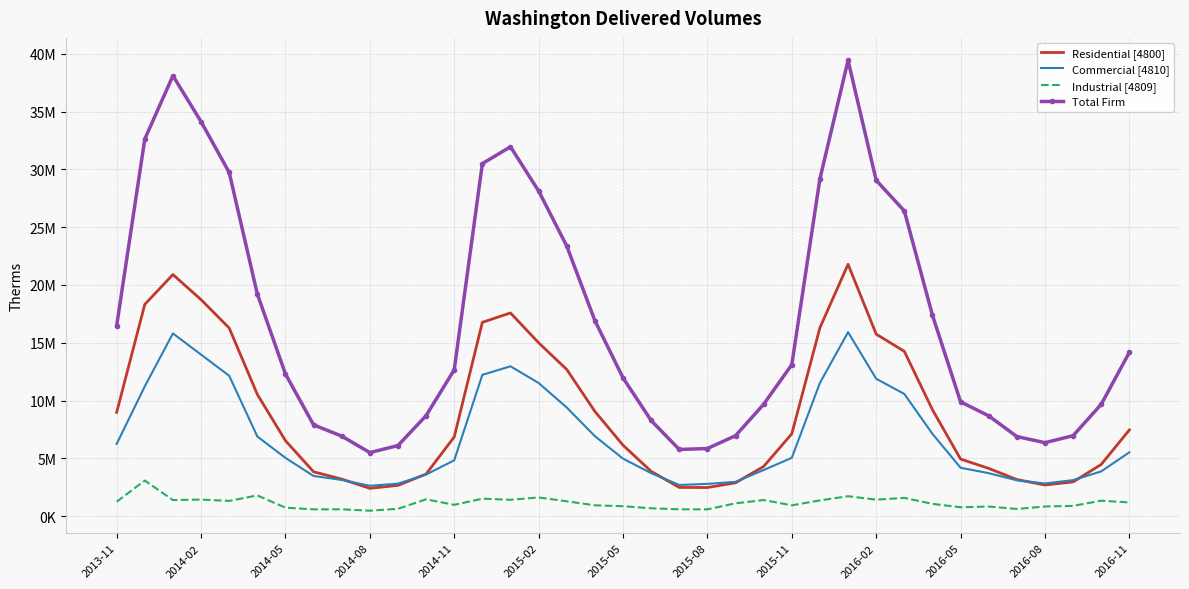

Where is the first local minimum for Industrial [4809]?

2014-05